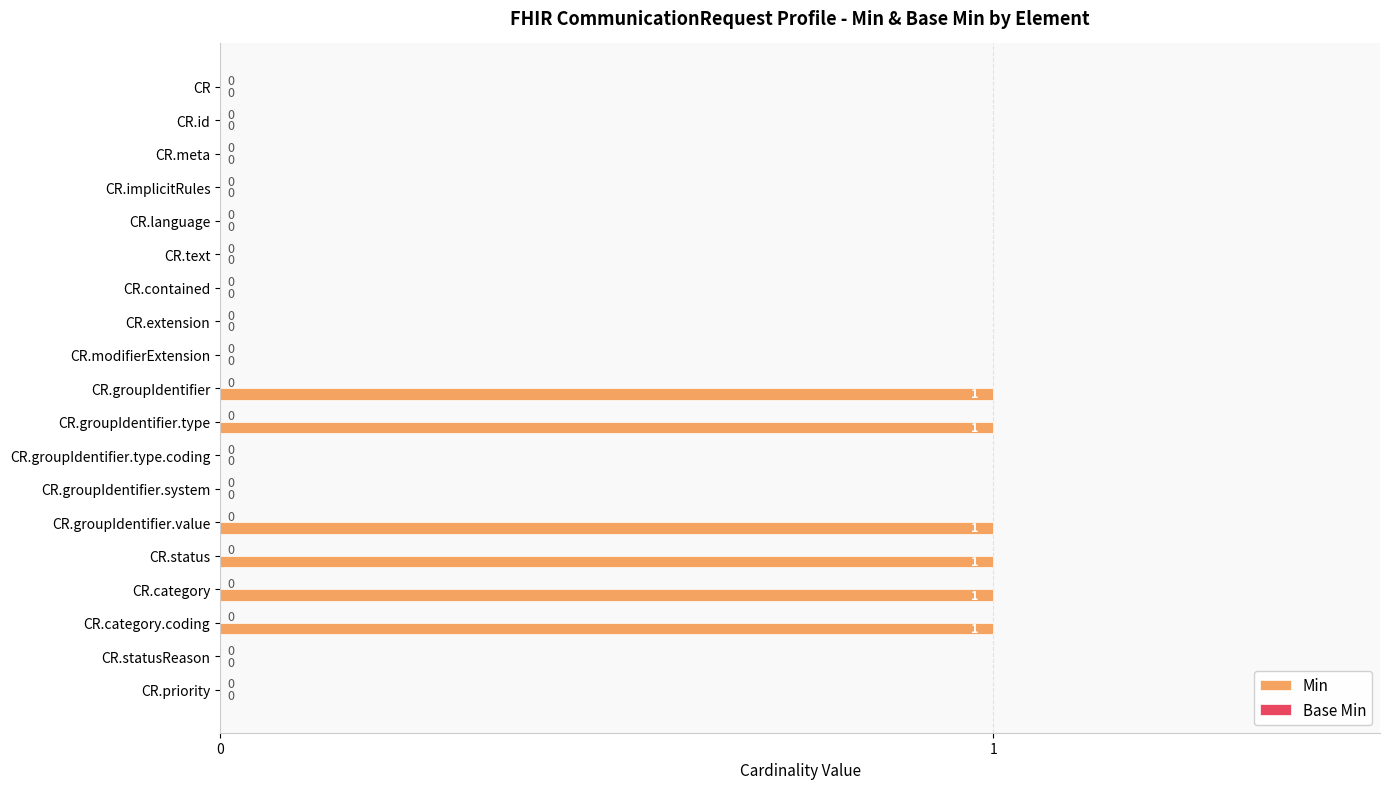

Between CR.groupIdentifier.value and CR.id, which is larger?

CR.groupIdentifier.value